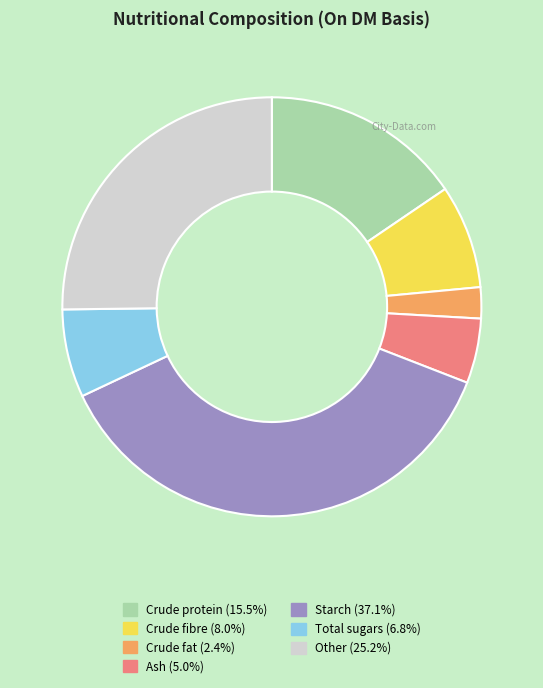

Combined, do Crude fibre (8.0%) and Crude fat (2.4%) account for over 50%?

No